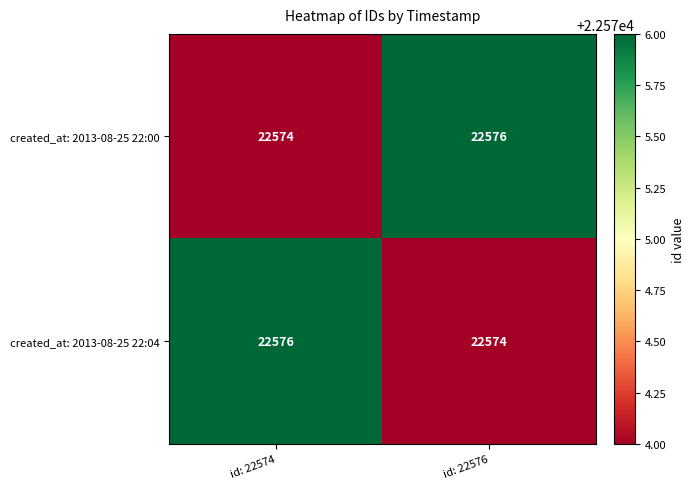

What is the maximum value for created_at: 2013-08-25 22:00?

22576